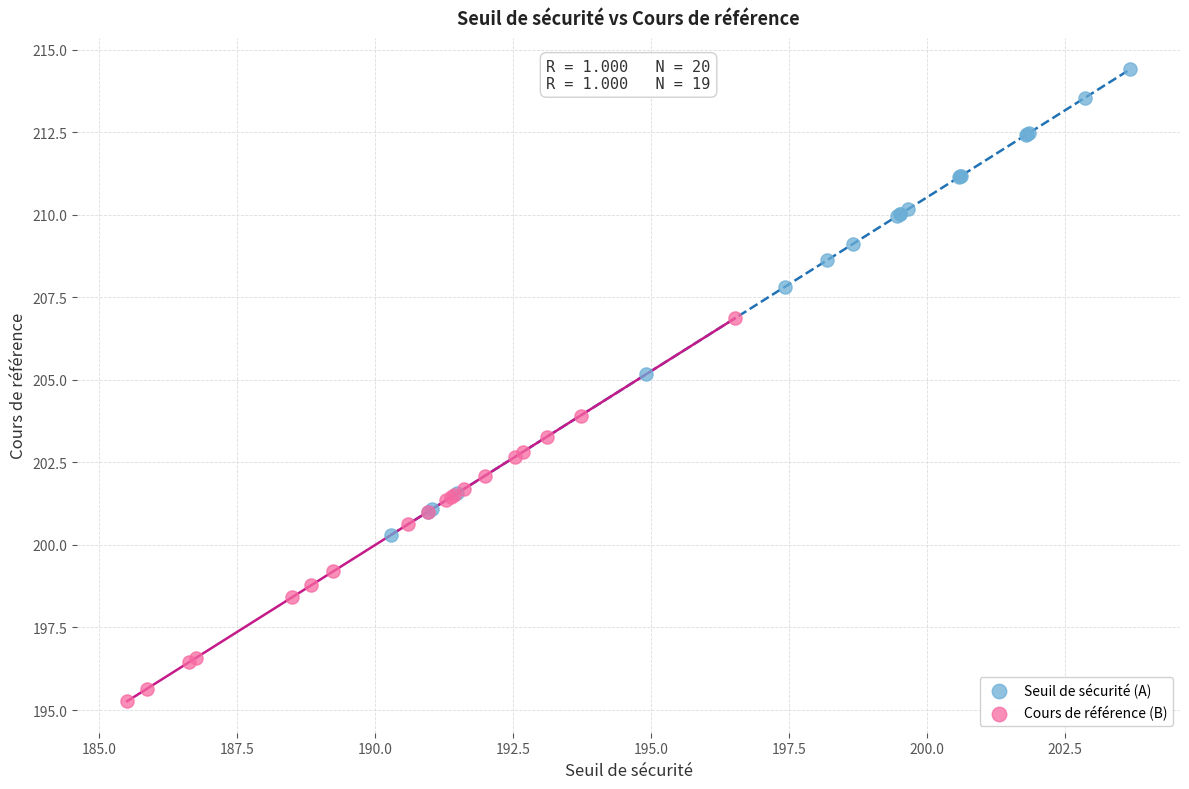

Which series has the largest Y range (max minus min)?

Seuil de sécurité (A)